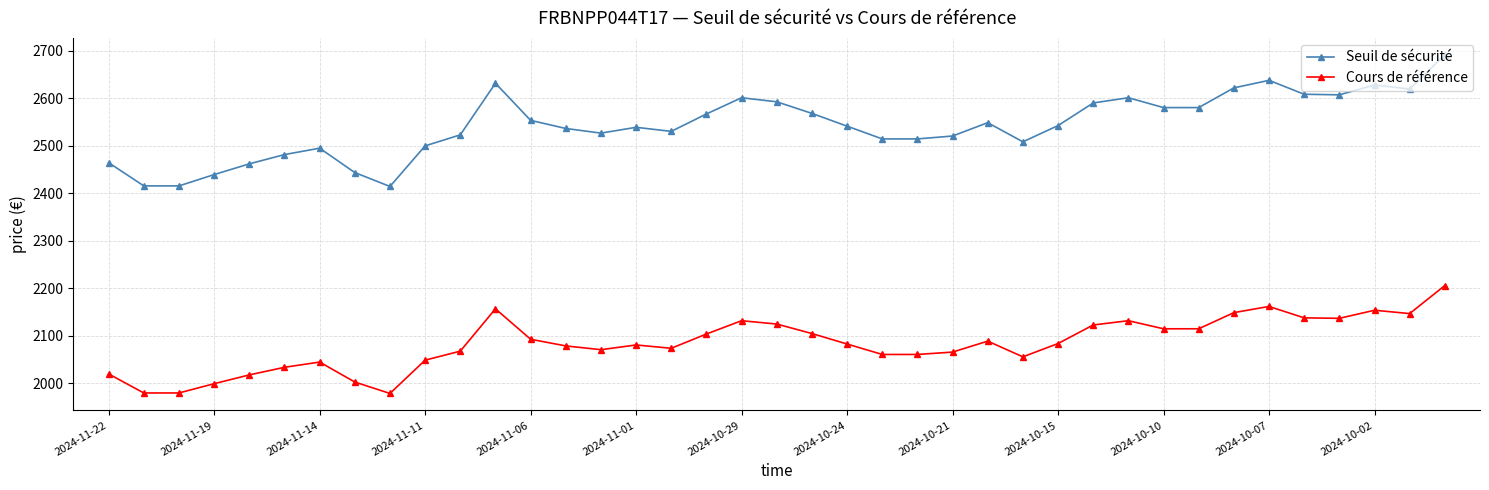

True or false: Seuil de sécurité and Cours de référence intersect in this chart.

False